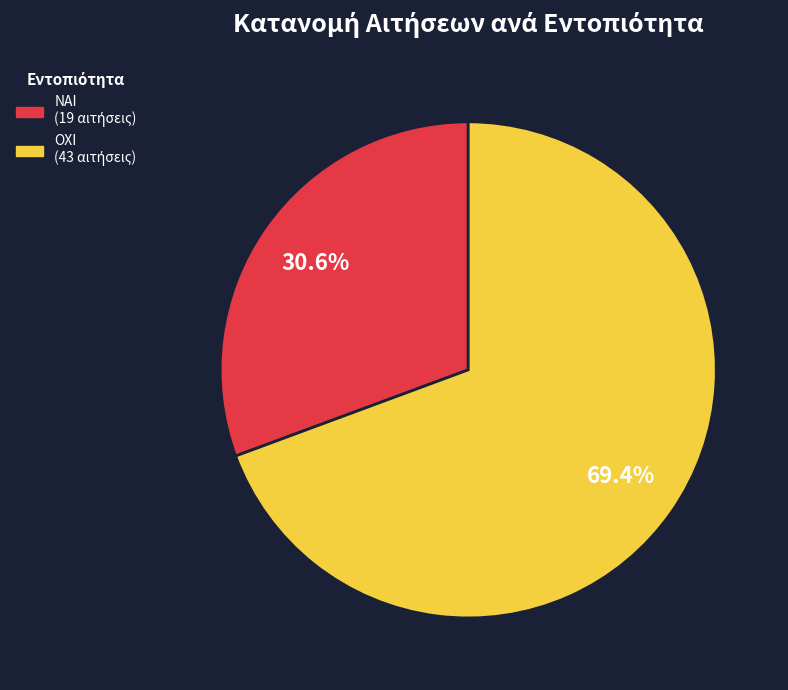

To the nearest percent, what percentage of the pie is ΟΧΙ?

69%